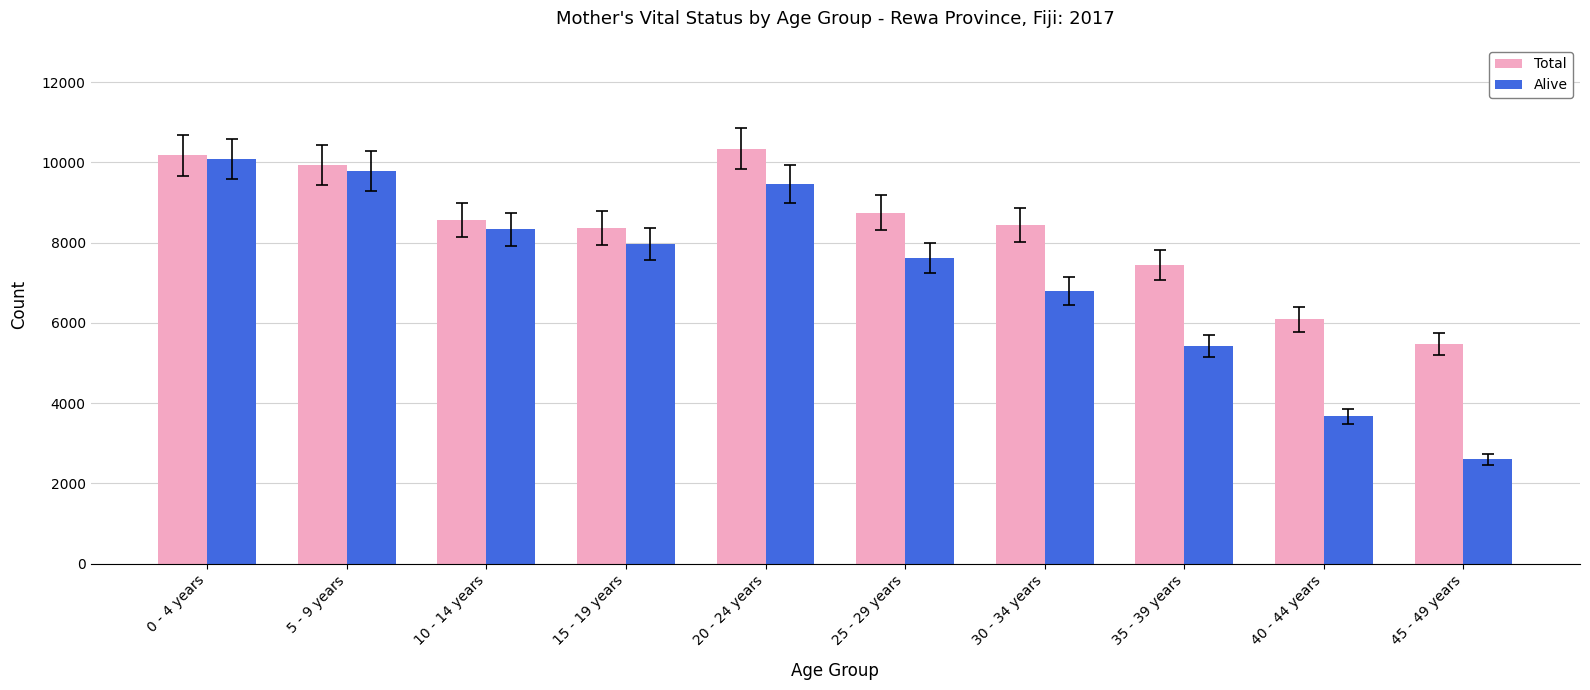

Which series has the largest range (max minus min)?

Alive